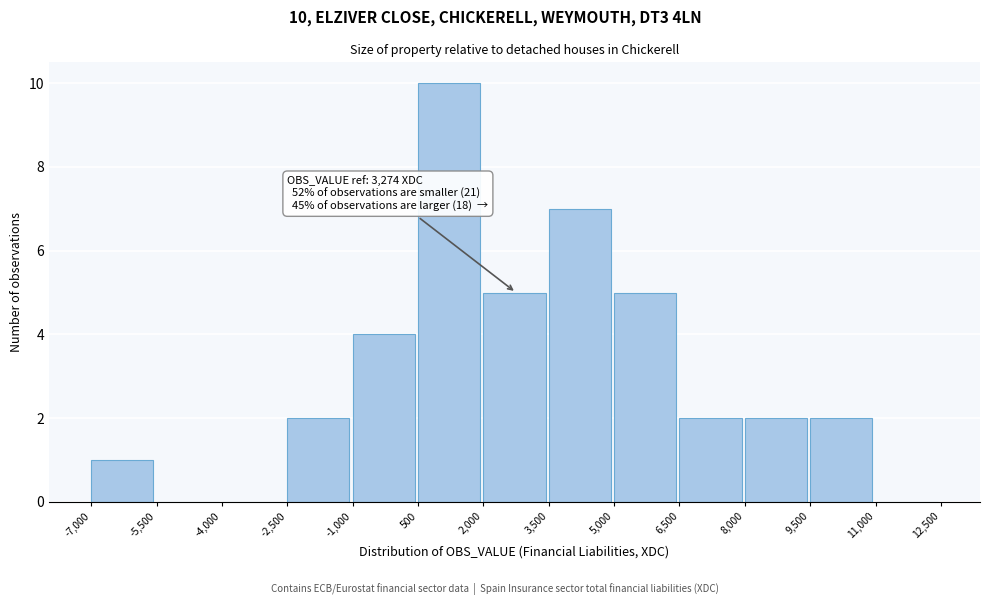

Over which range of the x-axis is the bar tallest?

500 to 2,000